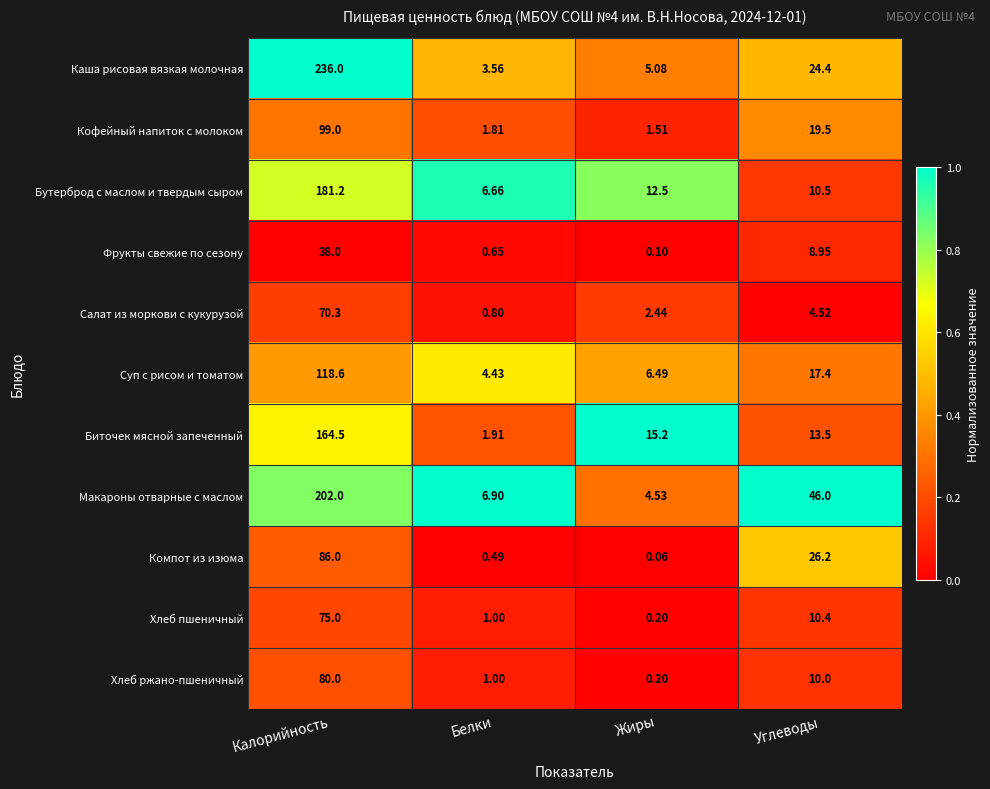

Which series changed the most between Белки and Углеводы?

Макароны отварные с маслом